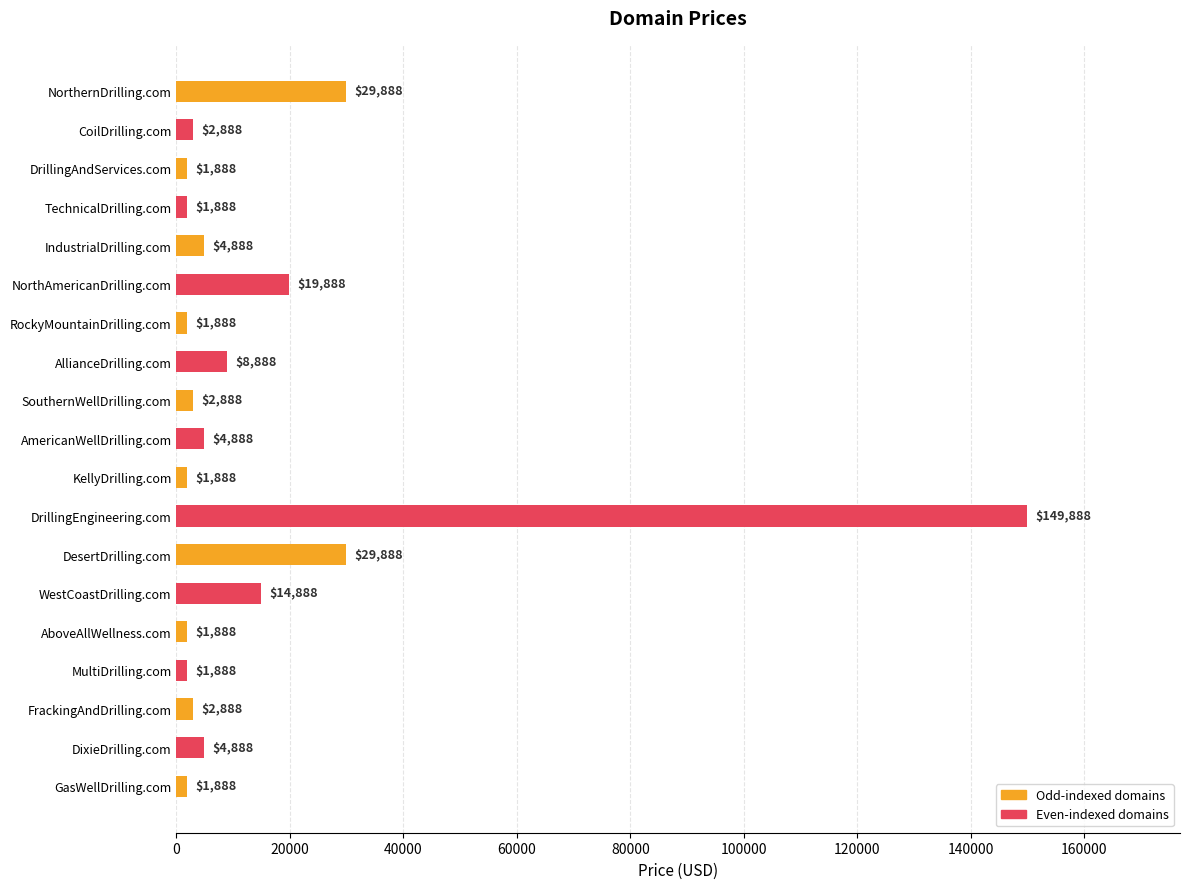

What position from the bottom is DixieDrilling.com?

2